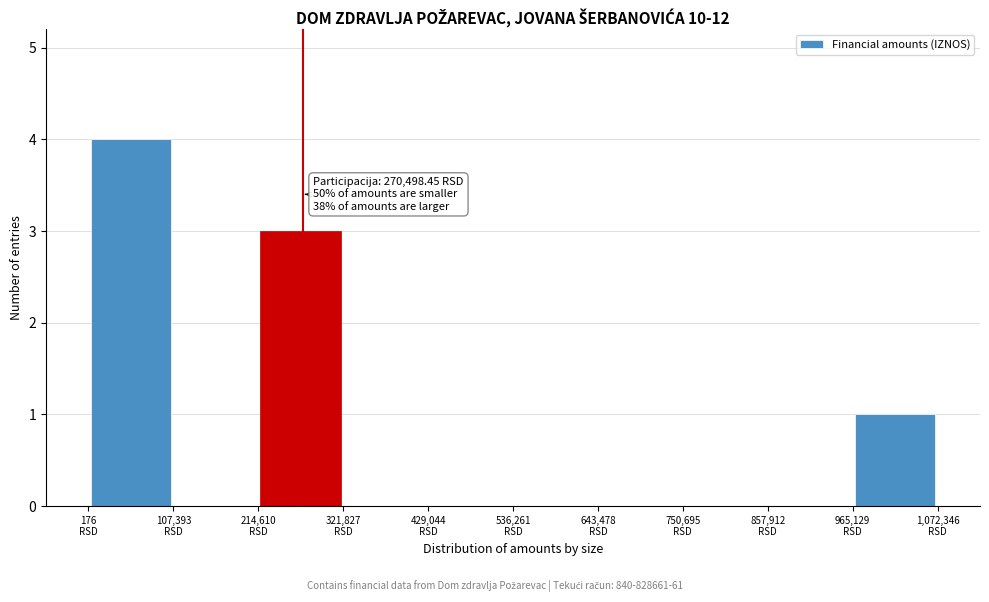

Over which range of the x-axis is the bar tallest?

0 to 100000